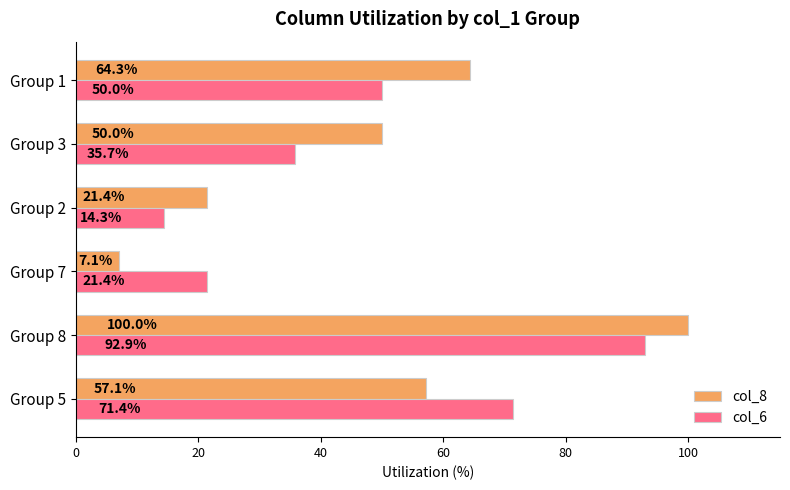

What is the maximum value for col_8?

100.0